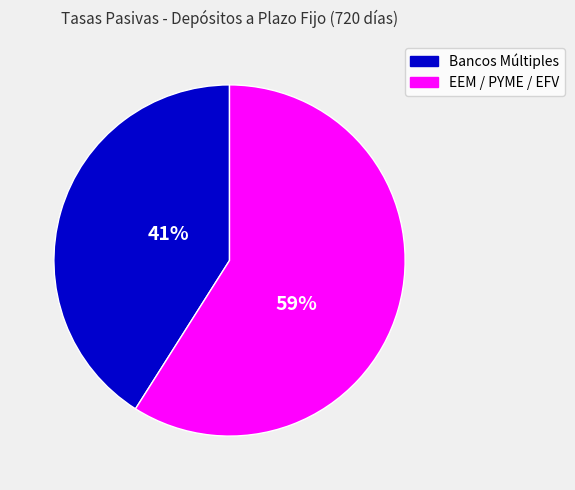

Count the number of slices in the pie.

2